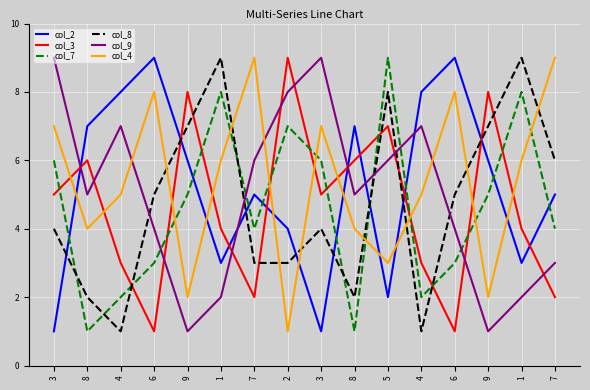

At which label does col_4 reach its peak?

7